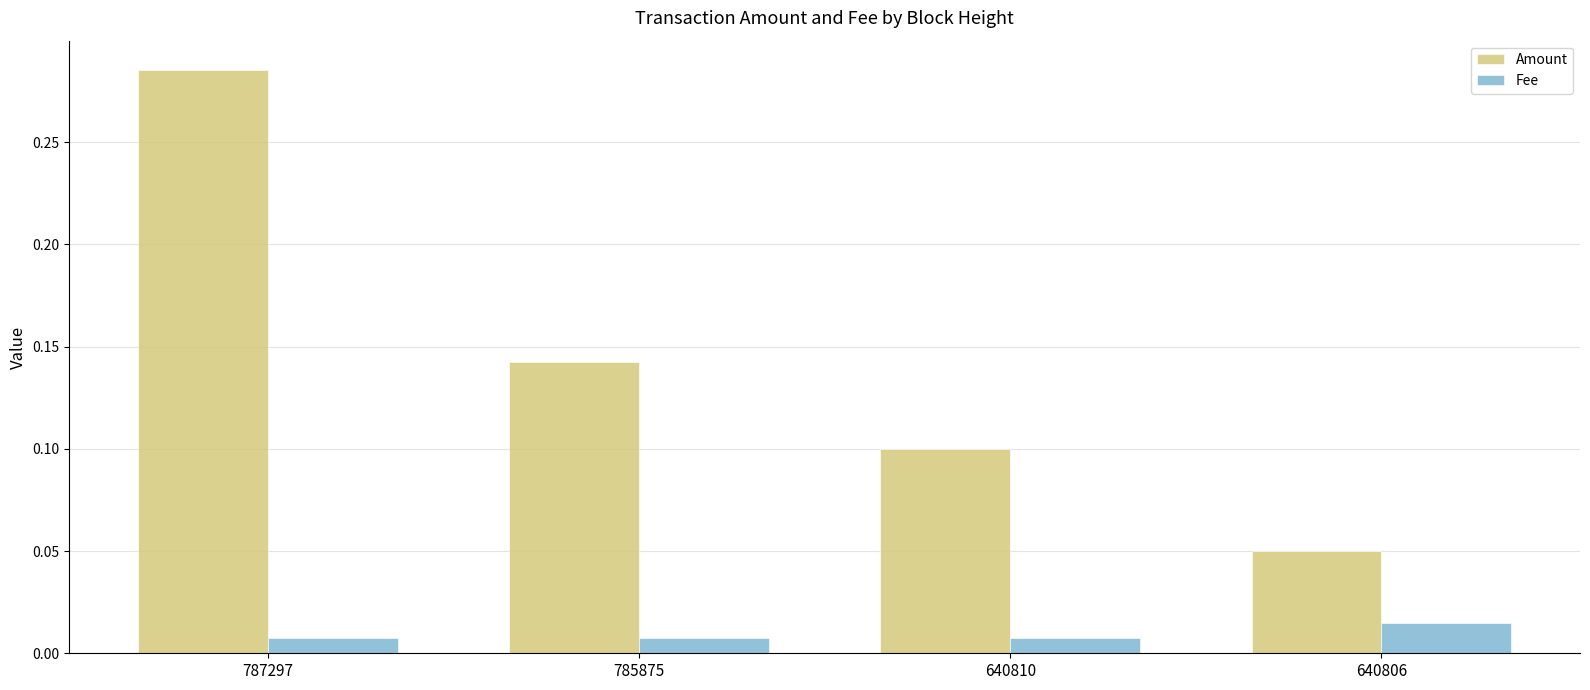

What is the sum of the Amount values at 640810 and 640806?

0.2